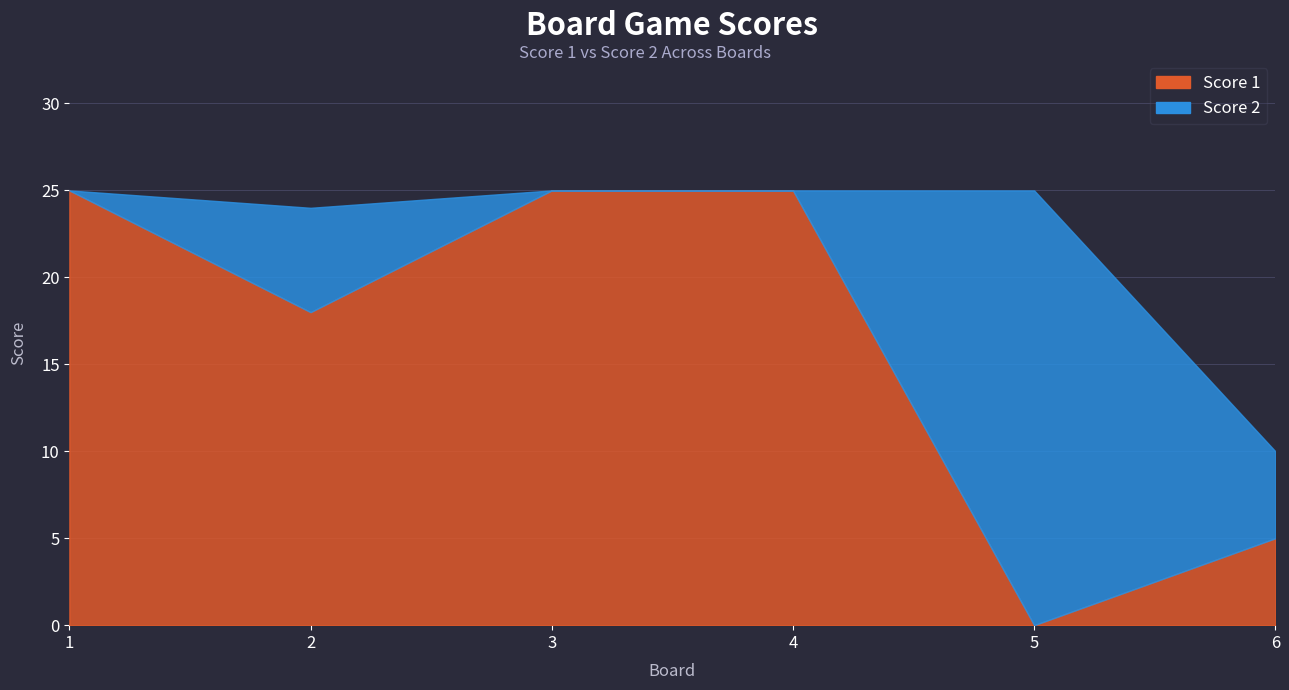

What is the change in value from 3 to 5?

-25